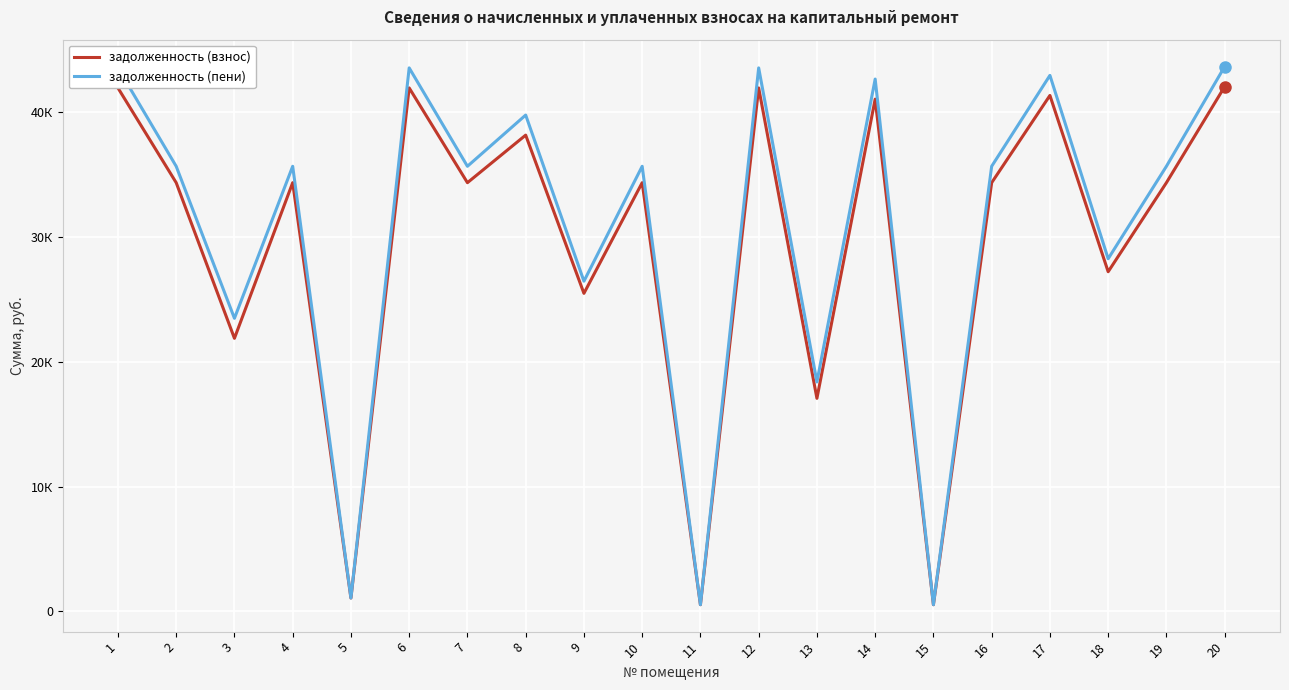

What are all the series names shown in the legend?

задолженность (взнос), задолженность (пени)